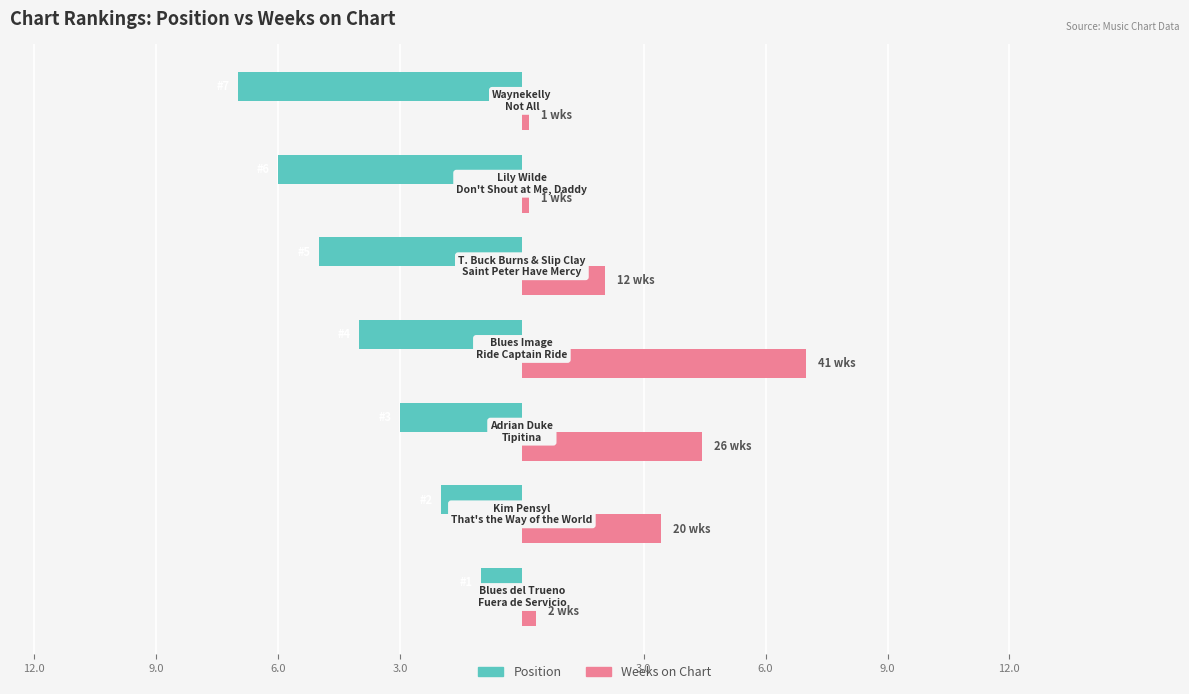

What are all the series names shown in the legend?

Position, Weeks on Chart